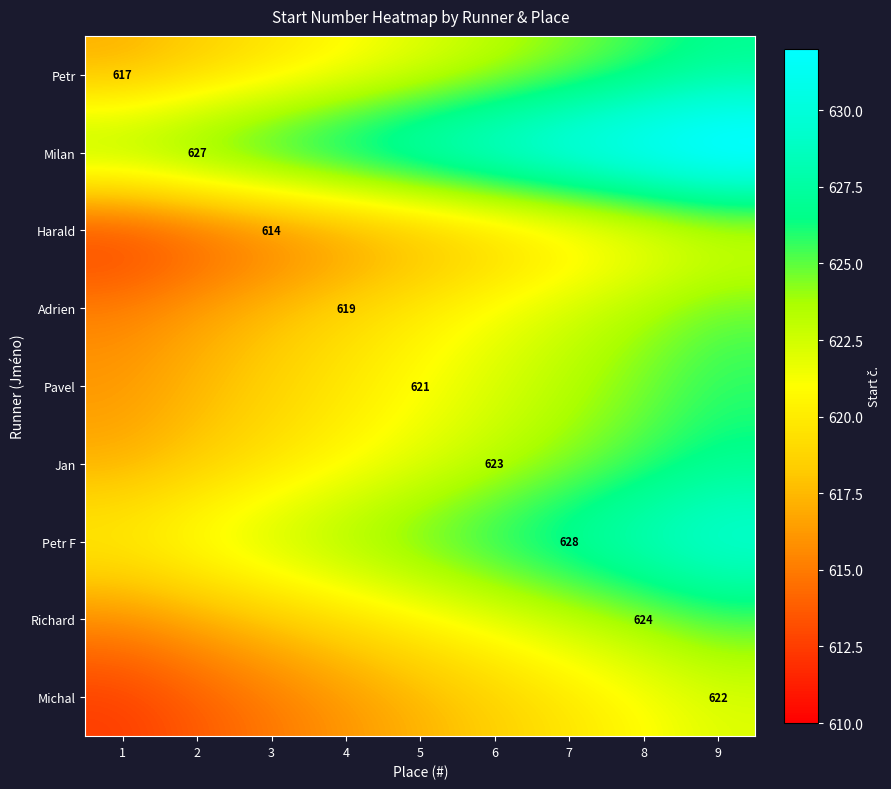

Is it true that Jan equals 812.8 at 6?

False